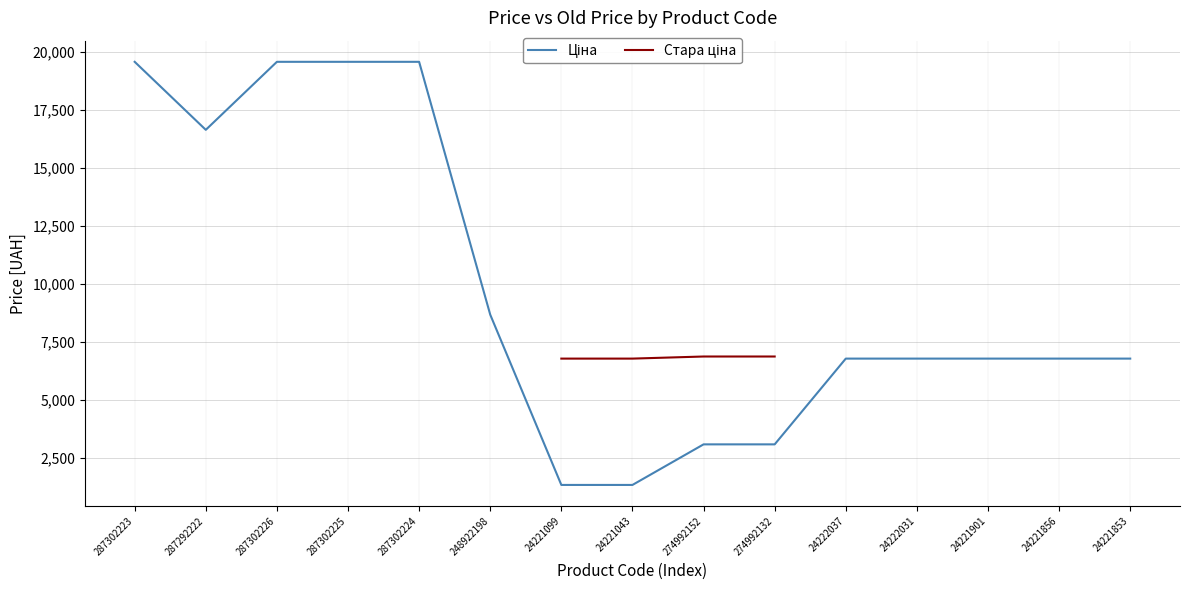

Is this an area chart (filled region under the line)?

No